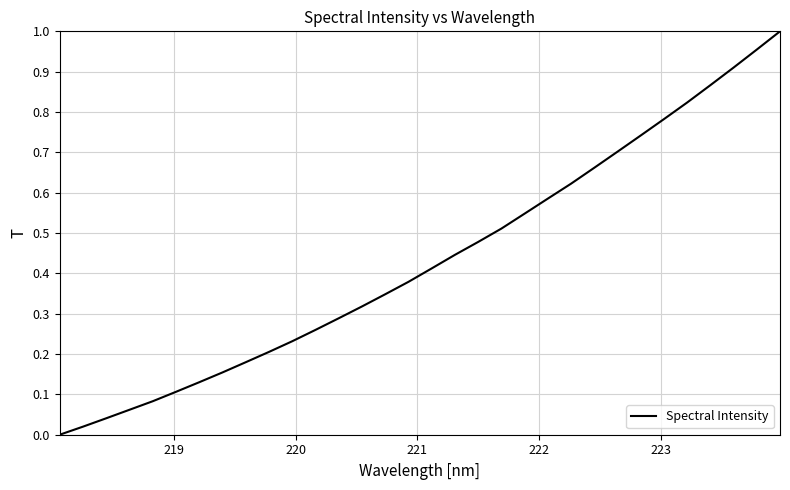

What is the difference between the maximum and minimum values?

1.0